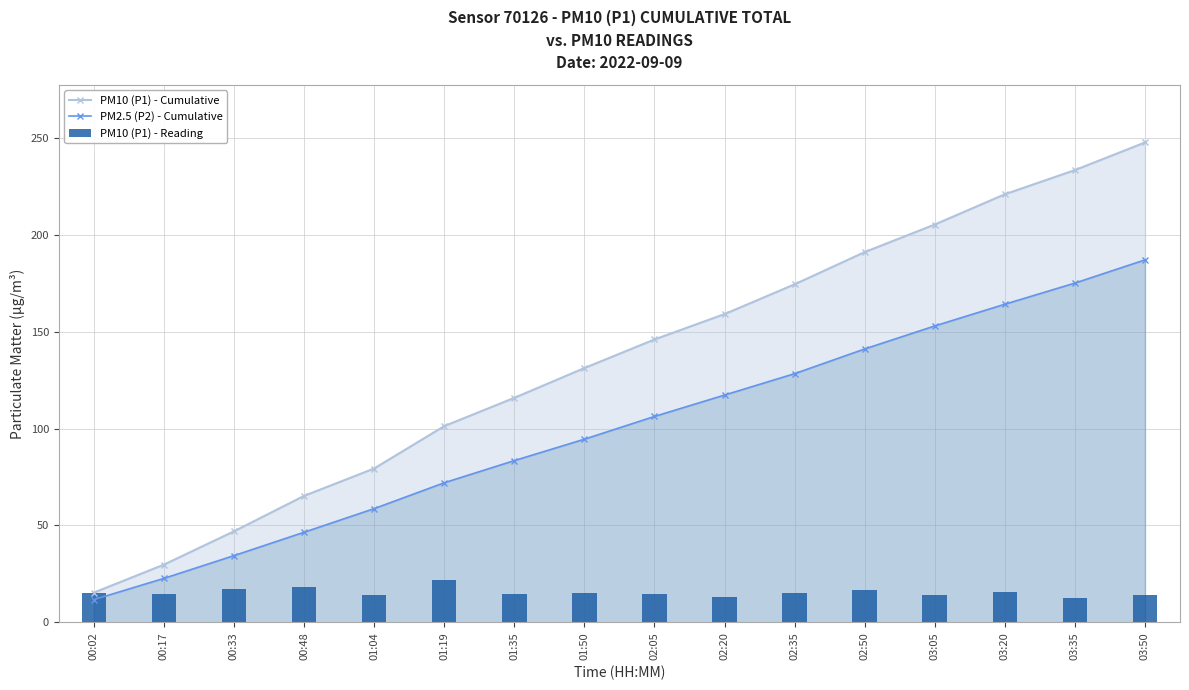

Which series has the largest total across all categories?

PM10 (P1) - Cumulative